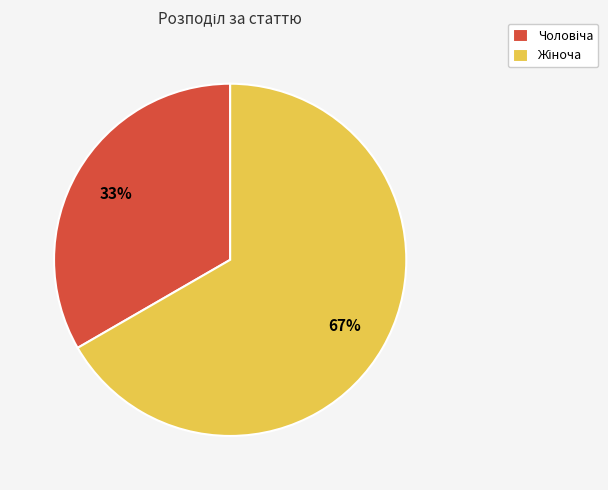

Does any single category account for the majority?

Yes